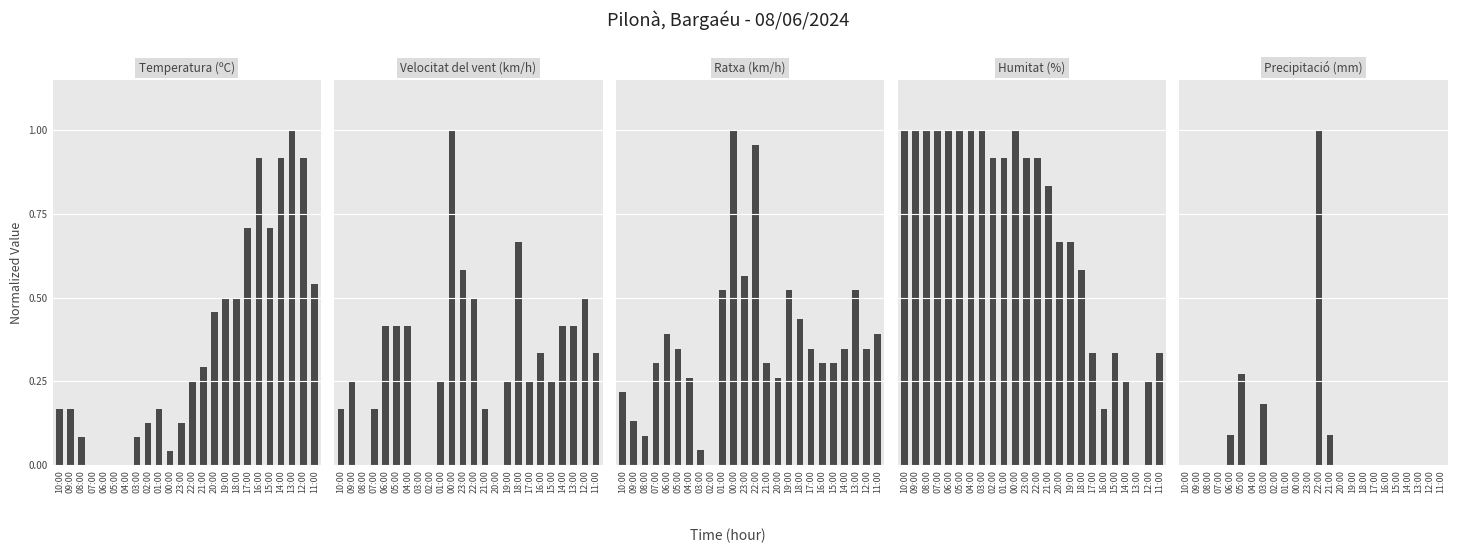

List the labels in order of Velocitat del vent (km/h) value, largest first.

00:00, 18:00, 23:00, 22:00, 12:00, 06:00, 05:00, 04:00, 14:00, 13:00, 16:00, 11:00, 09:00, 01:00, 19:00, 17:00, 15:00, 10:00, 07:00, 21:00, 08:00, 03:00, 02:00, 20:00